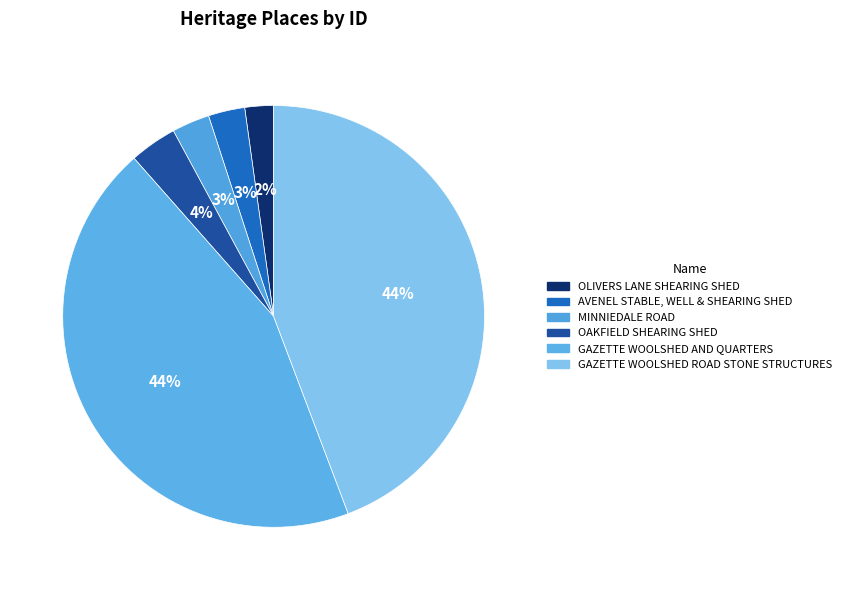

How many slices are in this pie chart?

6